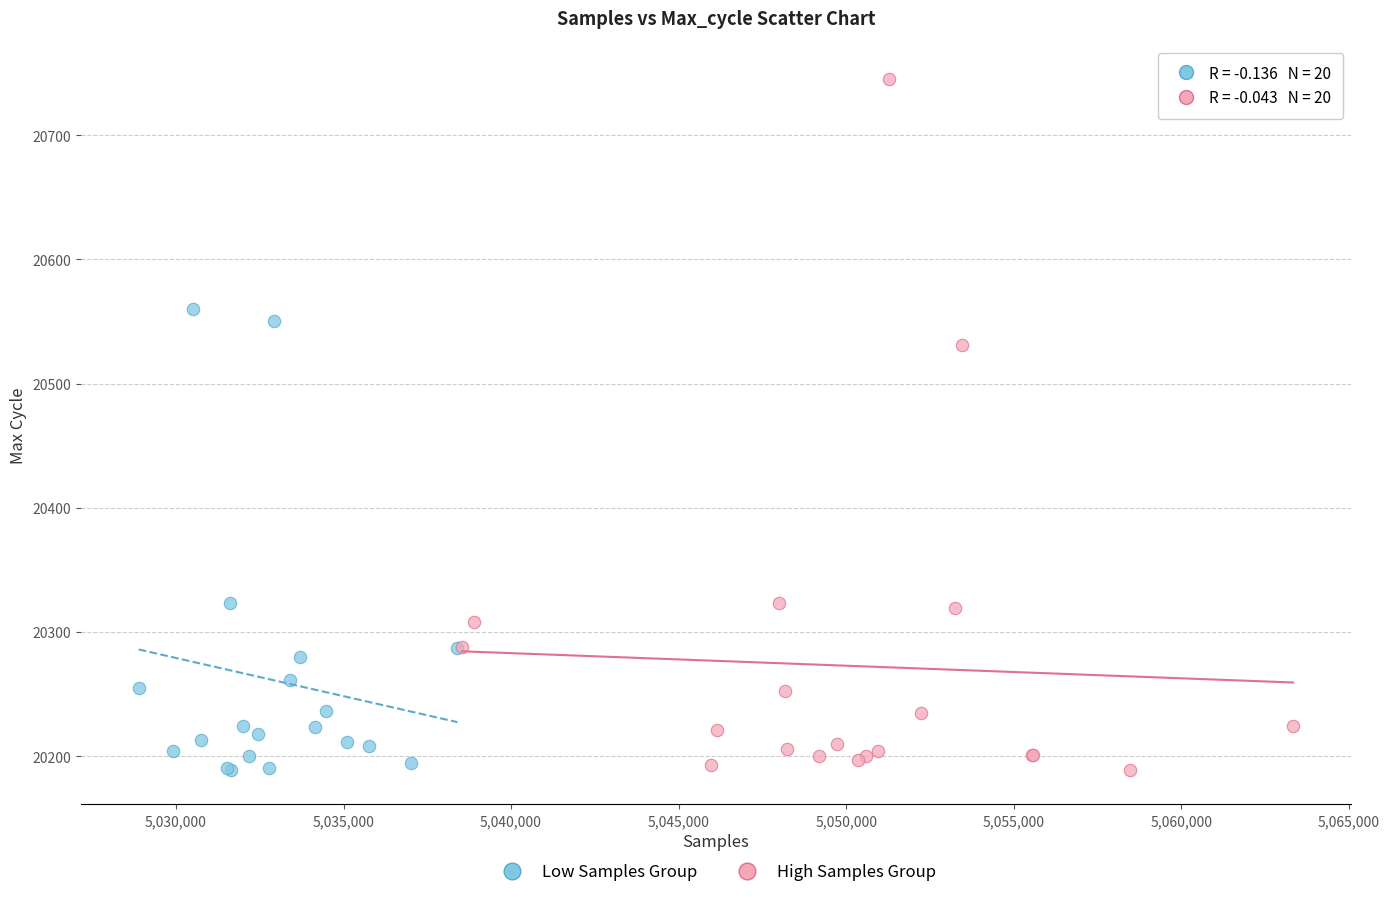

Which series has the largest Y range (max minus min)?

High Samples Group